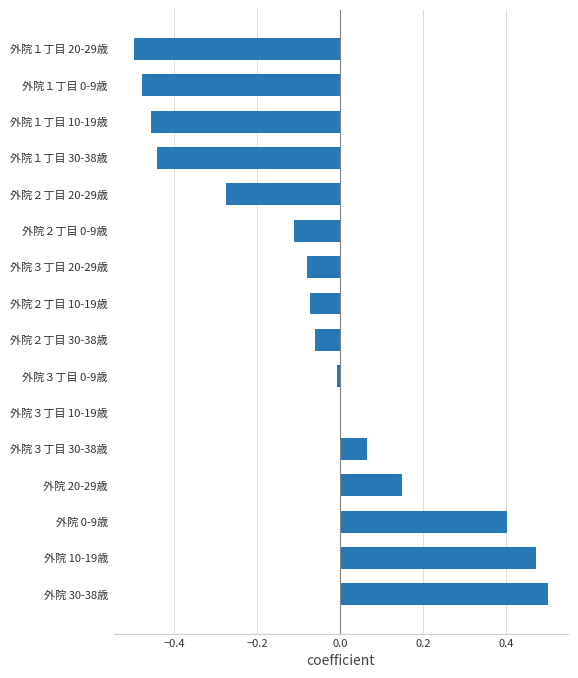

At which category does the chart reach its peak across all series?

外院 30-38歳